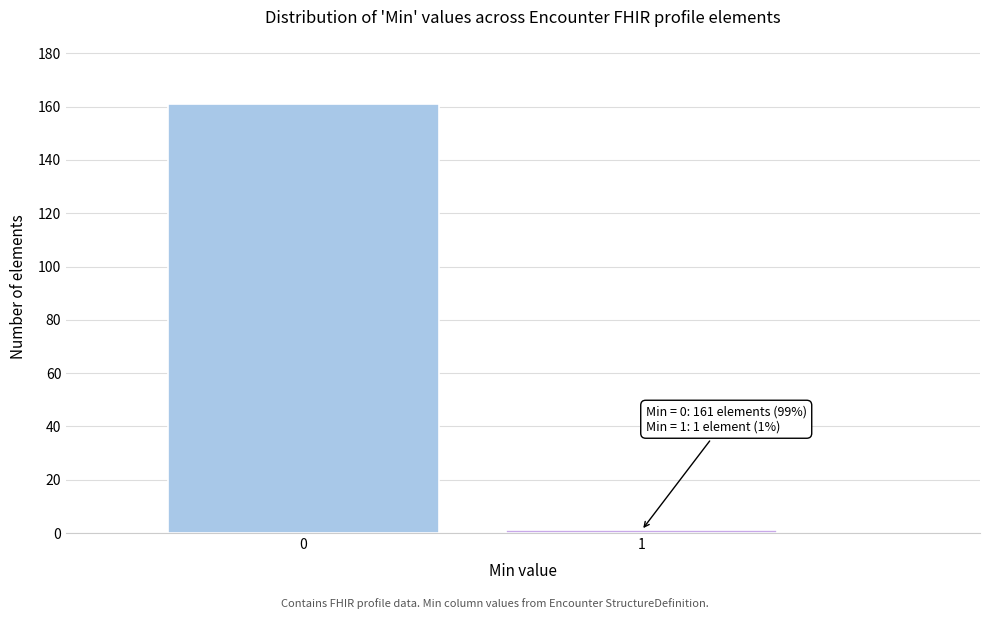

Reading right to left, what are all the values shown in this chart?

1	161